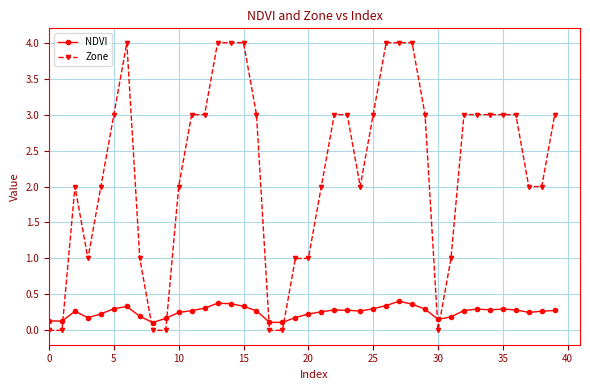

What are all the series names shown in the legend?

NDVI, Zone